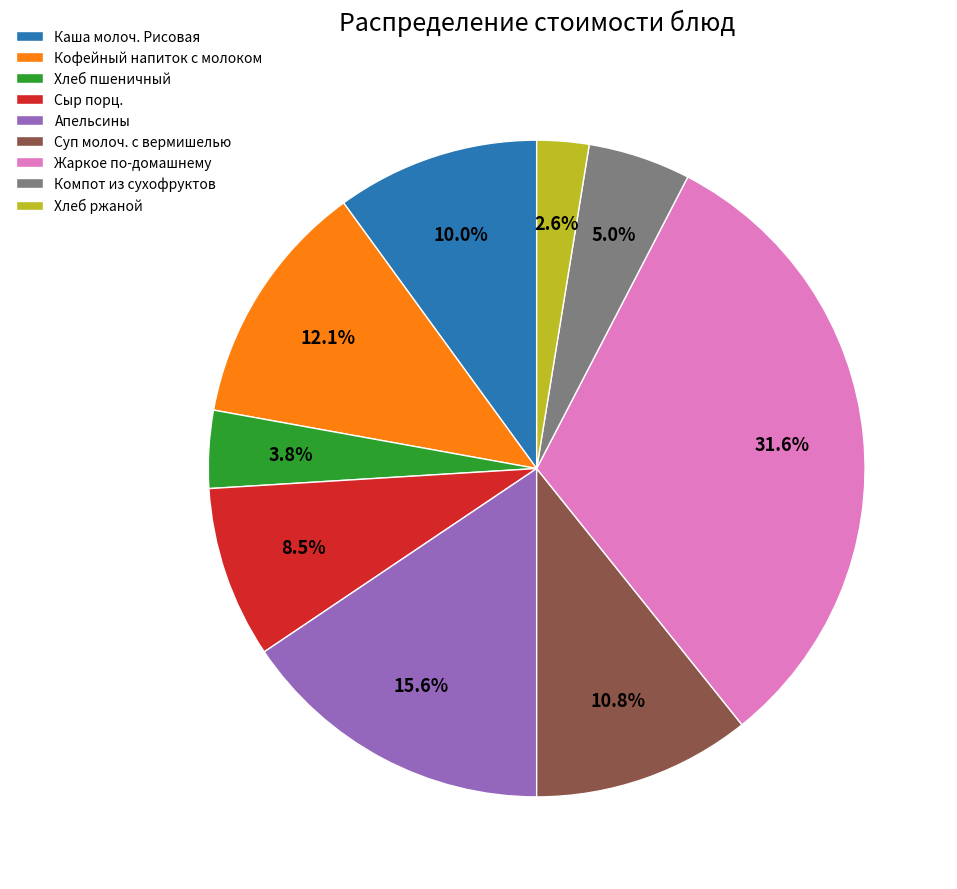

Does Сыр порц. represent more than half of the total?

No